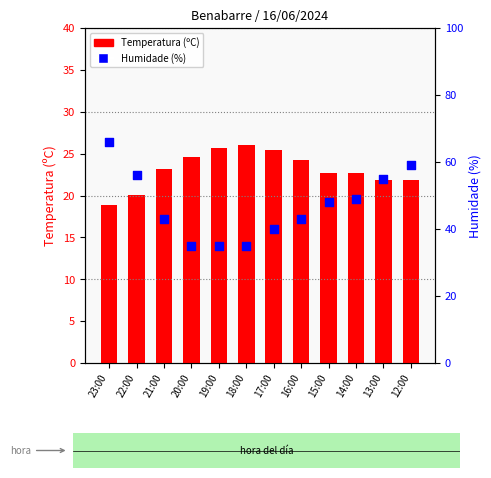

At how many categories does at least one series exceed 41?

8